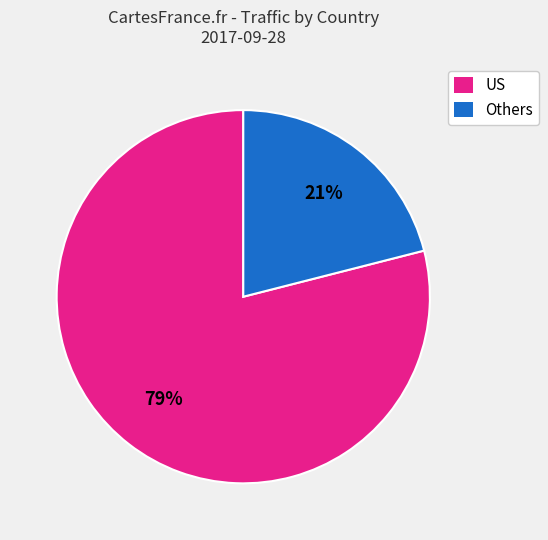

Which slice represents more than half of the pie?

US